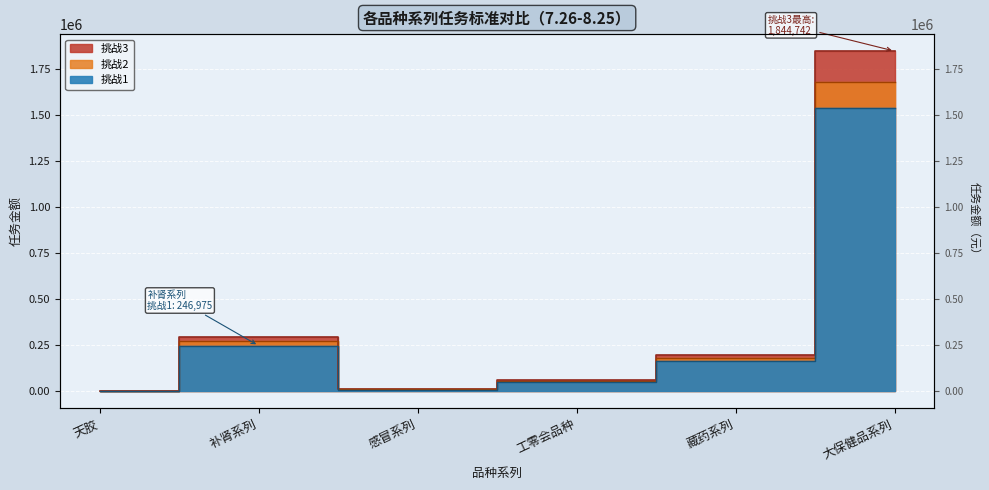

The value of 挑战1 at 补肾系列 is 246975.5. True or false?

True